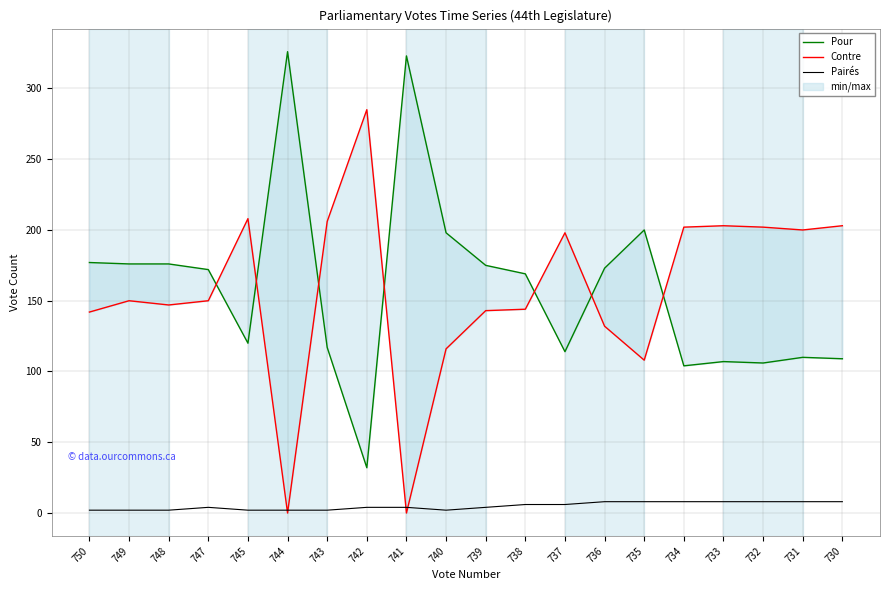

True or false: Pairés has a value of 8 at 735.

True